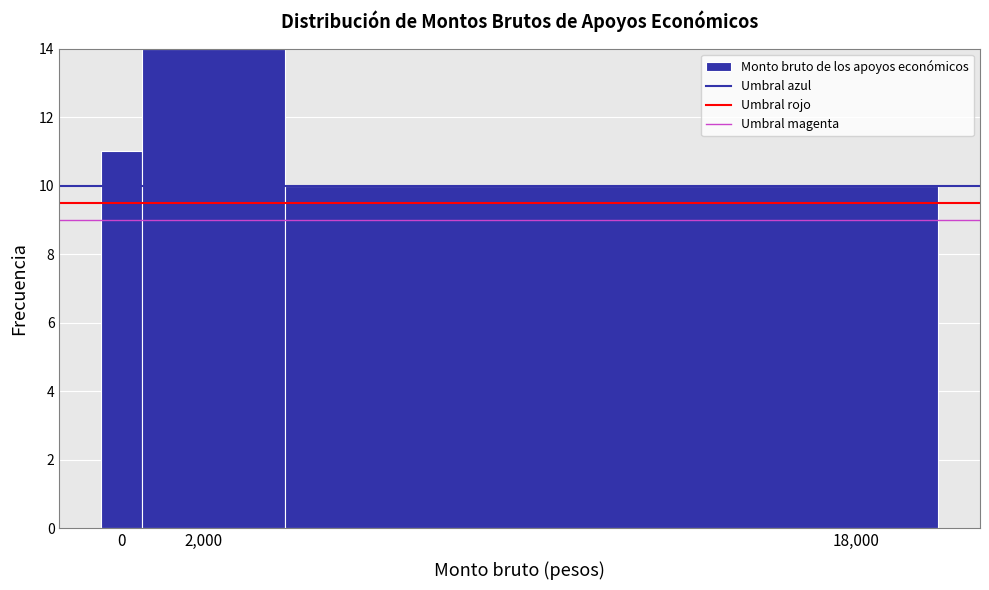

Reading left to right, list every bar in this chart as the range it spans on the x-axis followed by its height. Neither the bar edges nor the heights are printed on the chart, so give them approximately, as read against the axes.

-500 to 500: 11
500 to 4000: 14
4000 to 20000: 10